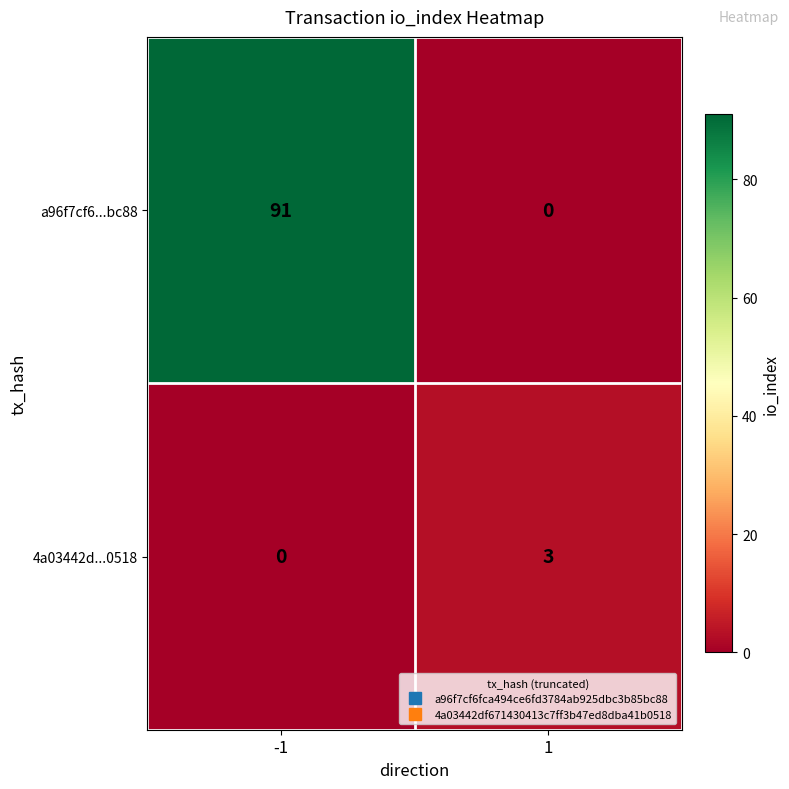

What is the average value of the a96f7cf6...bc88 series?

46